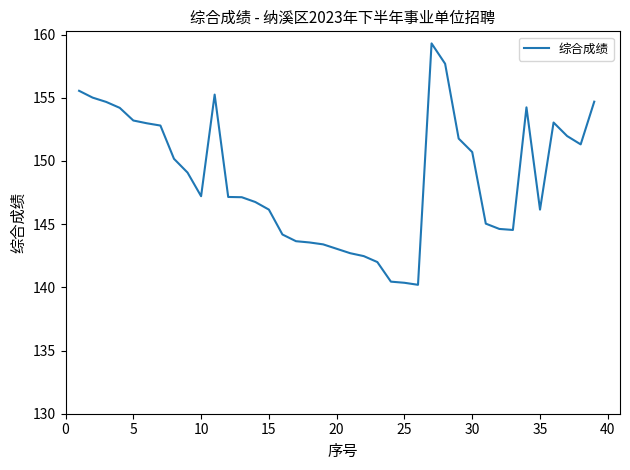

What is the maximum value shown in the chart?

159.3